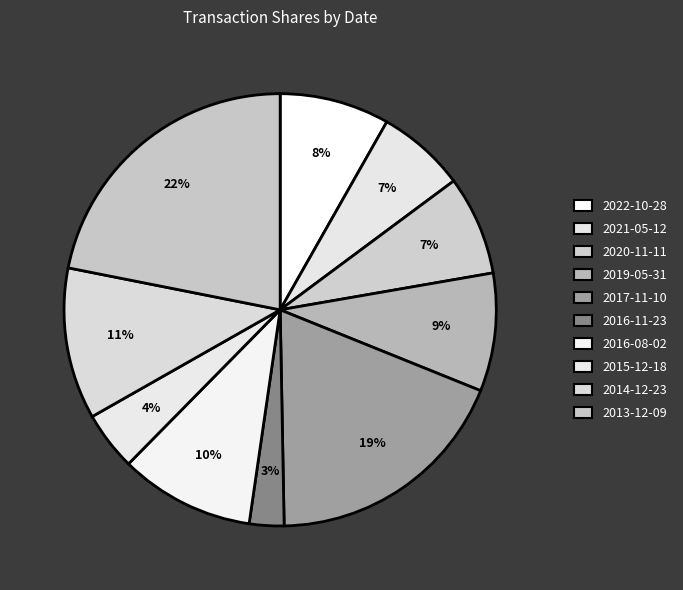

True or false: 2015-12-18 accounts for 4% of the total.

True